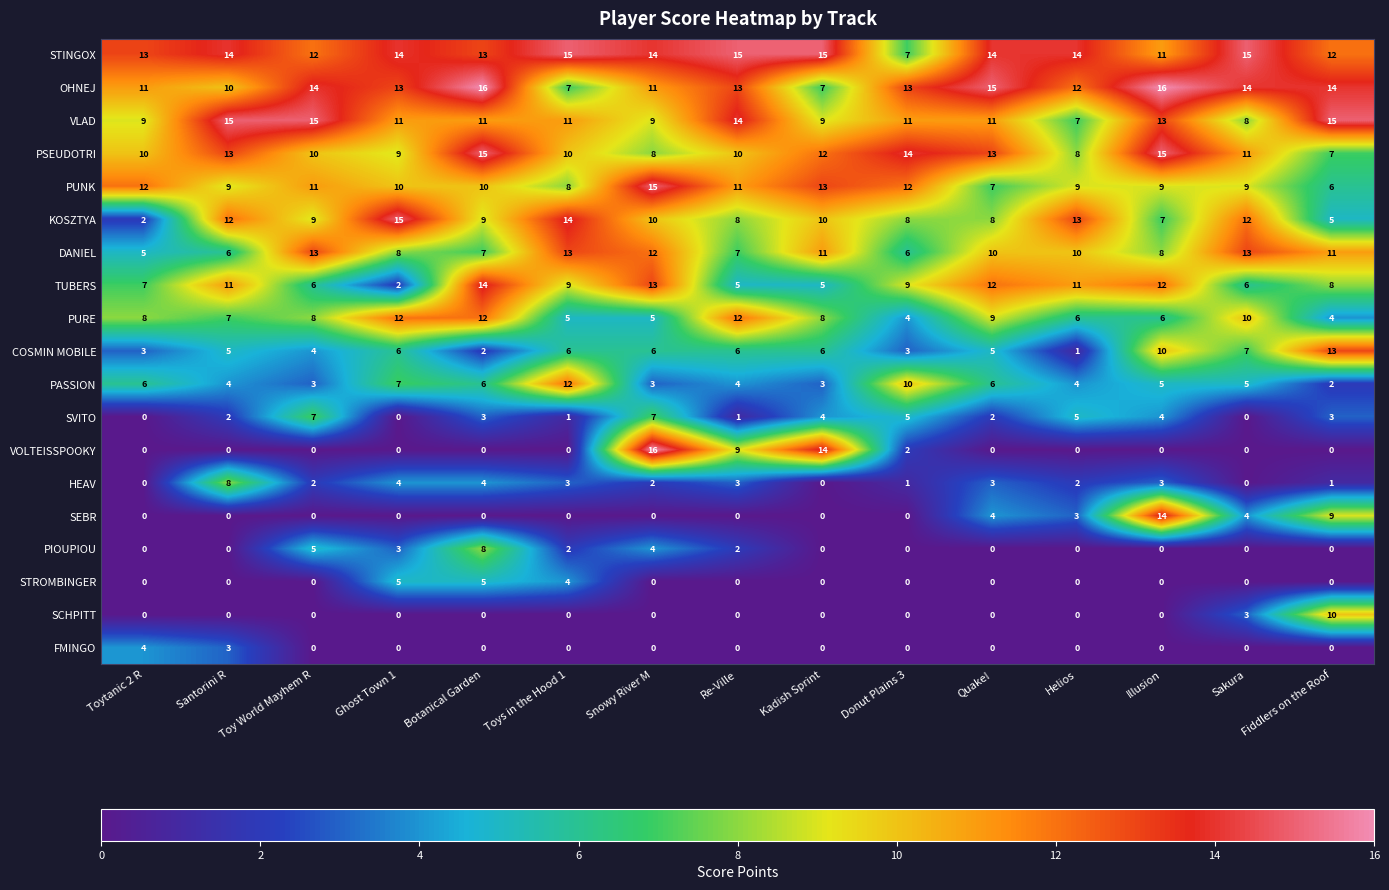

What is the highest value of the PURE series?

12